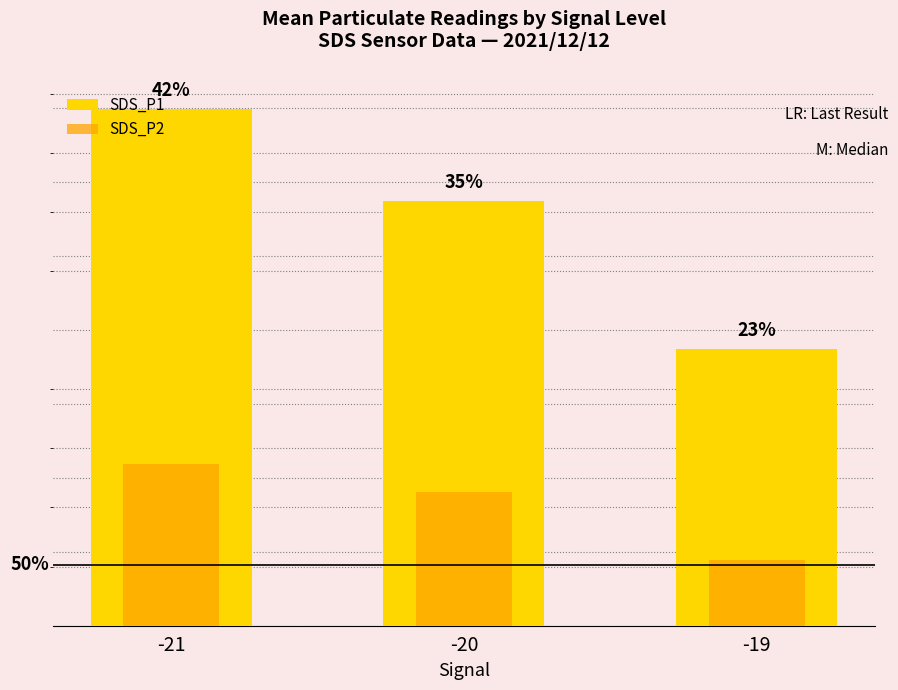

Reading left to right, transcribe all the data shown in this chart.

SDS_P1: 17.5	14.4	9.3
SDS_P2: 5.5	4.5	2.2